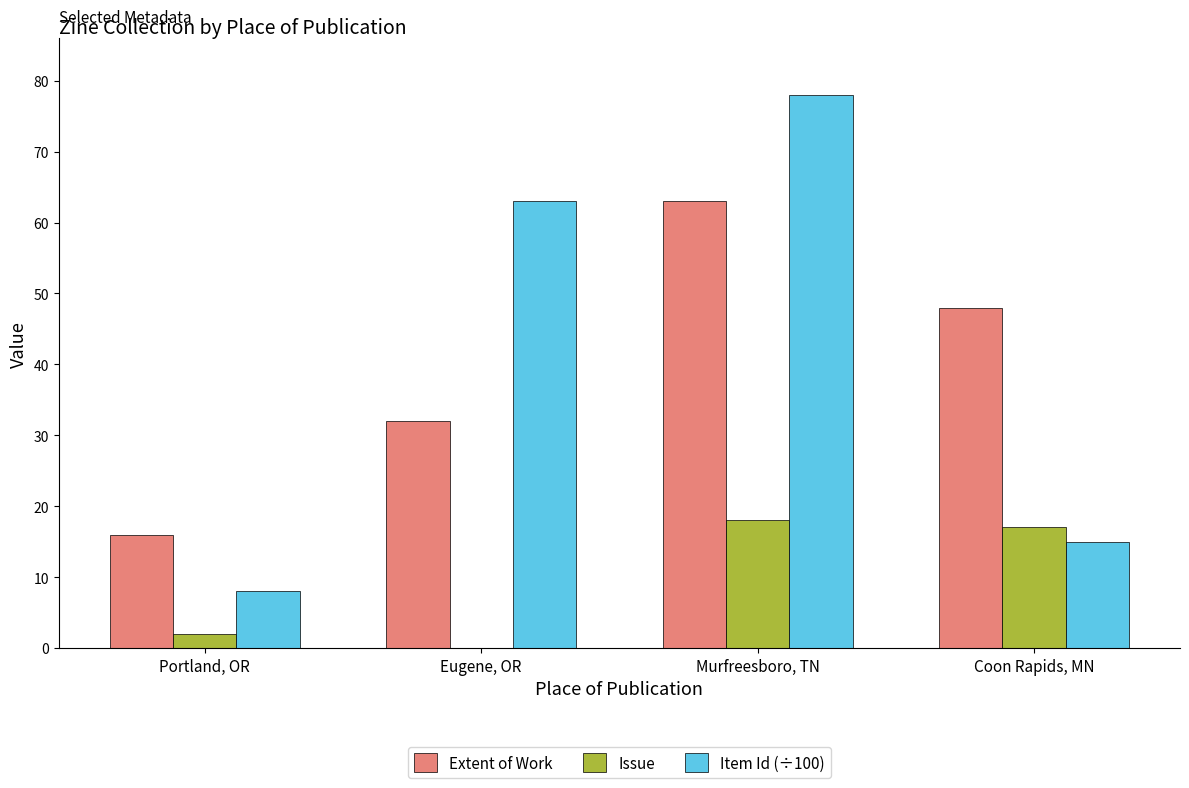

Between Portland, OR and Murfreesboro, TN, which series saw the biggest shift?

Item Id (÷100)